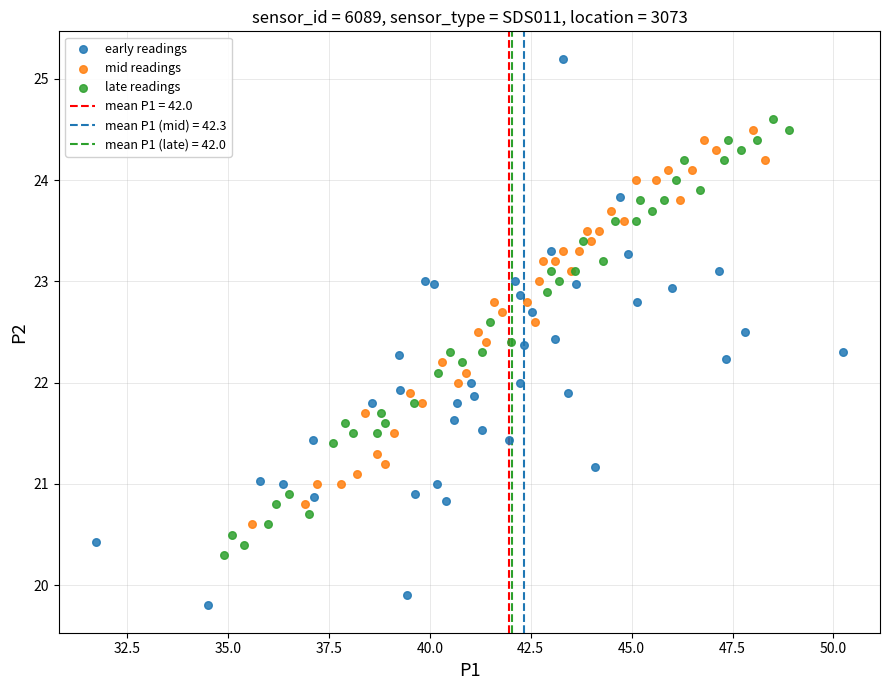

Which series has the widest spread of Y values?

early readings